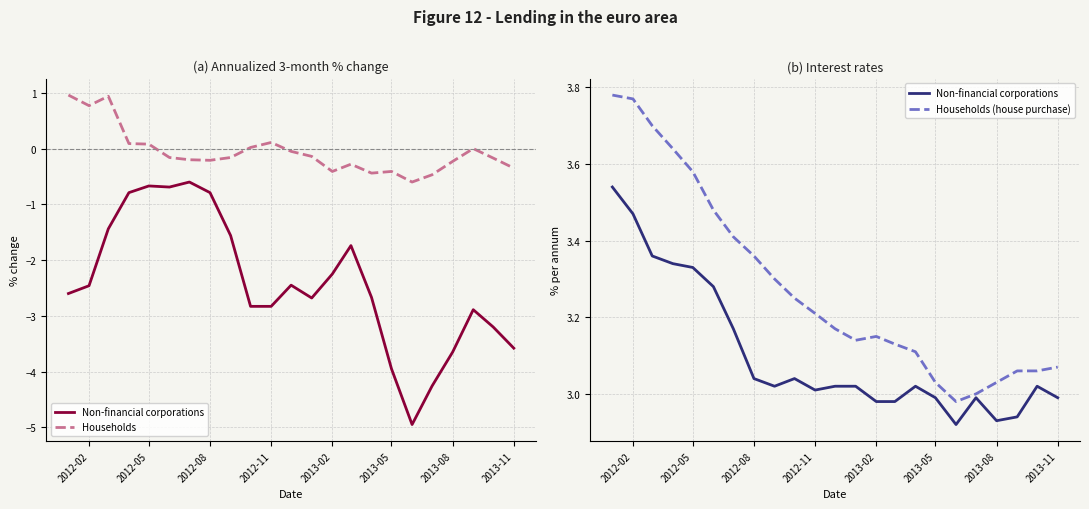

What is the total value across all series at 2013-08?

5.7